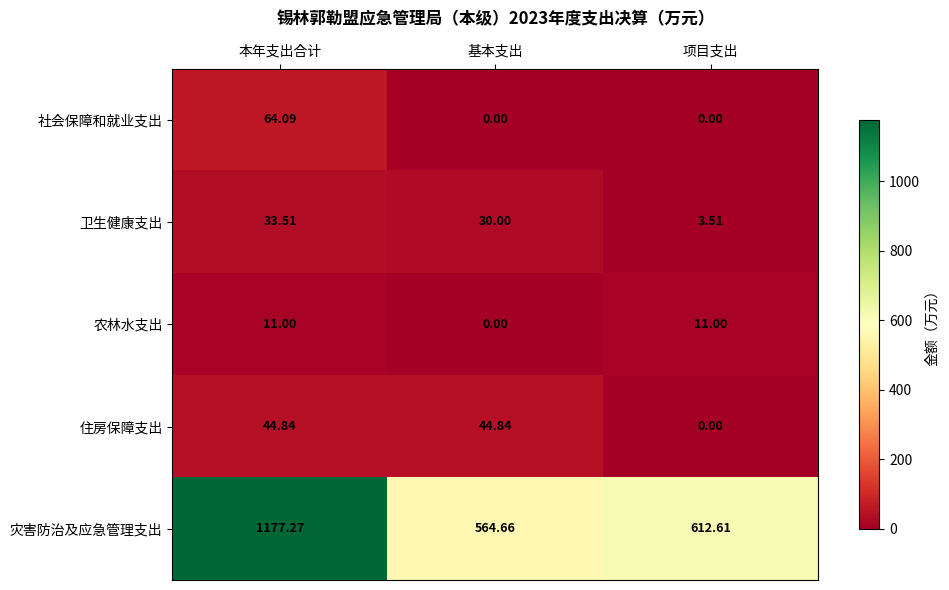

Rank the series by their maximum value, from highest to lowest.

灾害防治及应急管理支出, 社会保障和就业支出, 住房保障支出, 卫生健康支出, 农林水支出